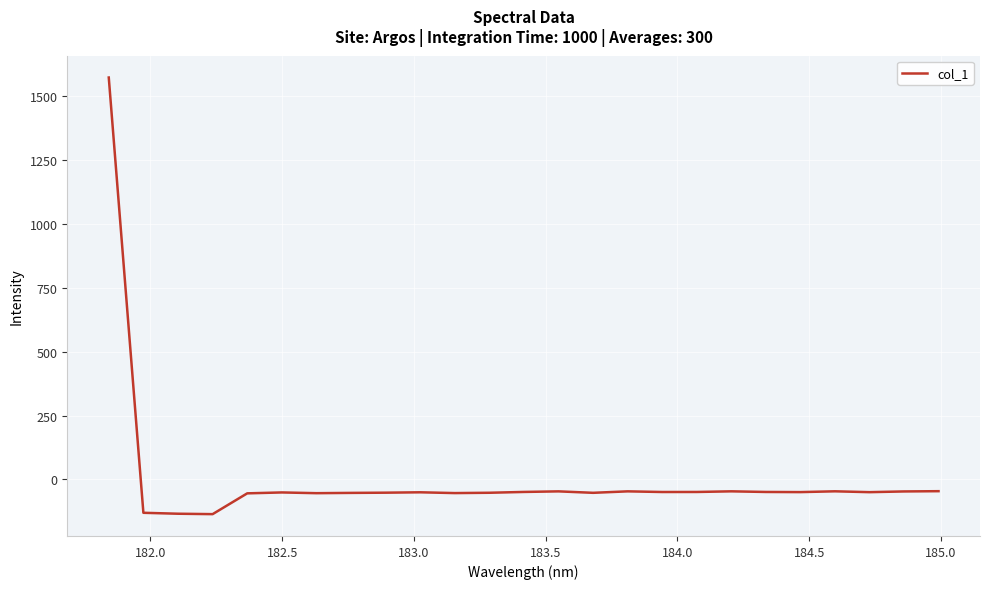

What is the smallest value displayed?

-135.5